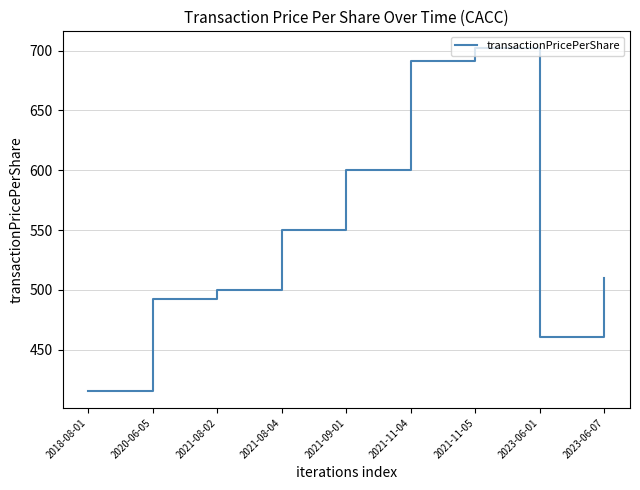

What is the sum of the values at 2023-06-01 and 2021-11-05?

1162.4